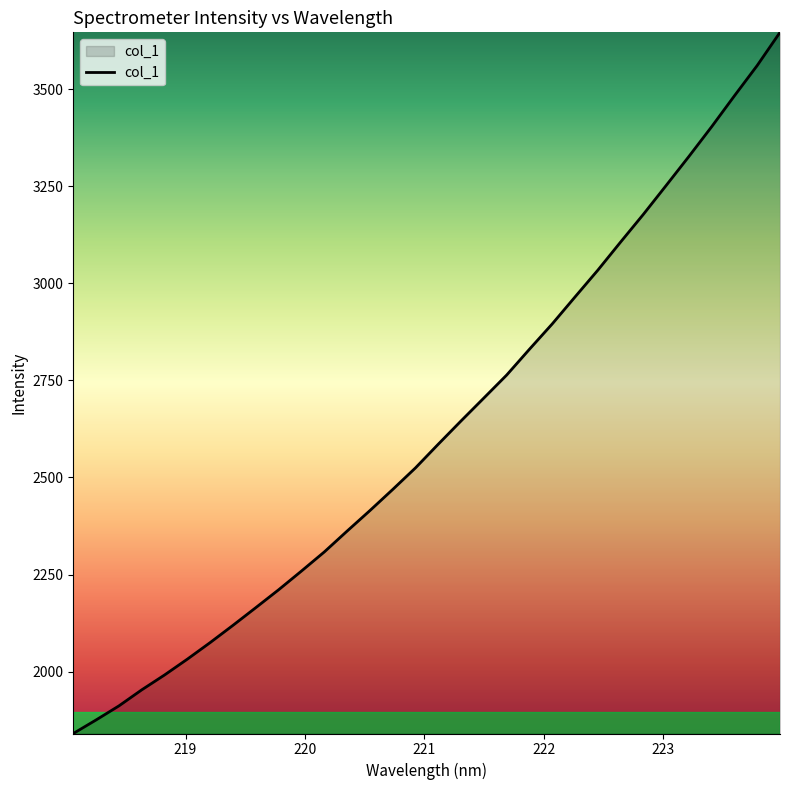

What is the difference between the maximum and minimum values?

1805.5